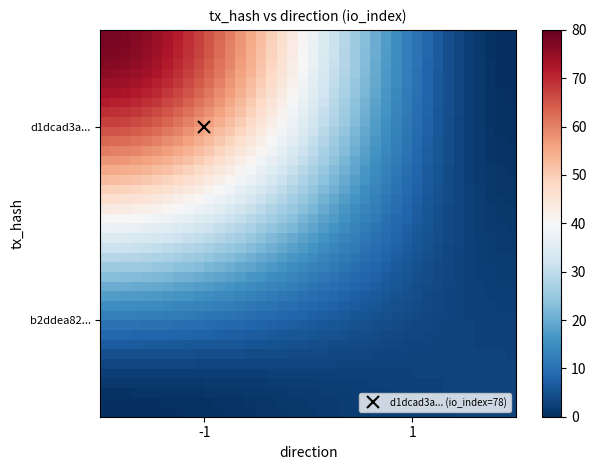

How many distinct data groups are displayed?

40